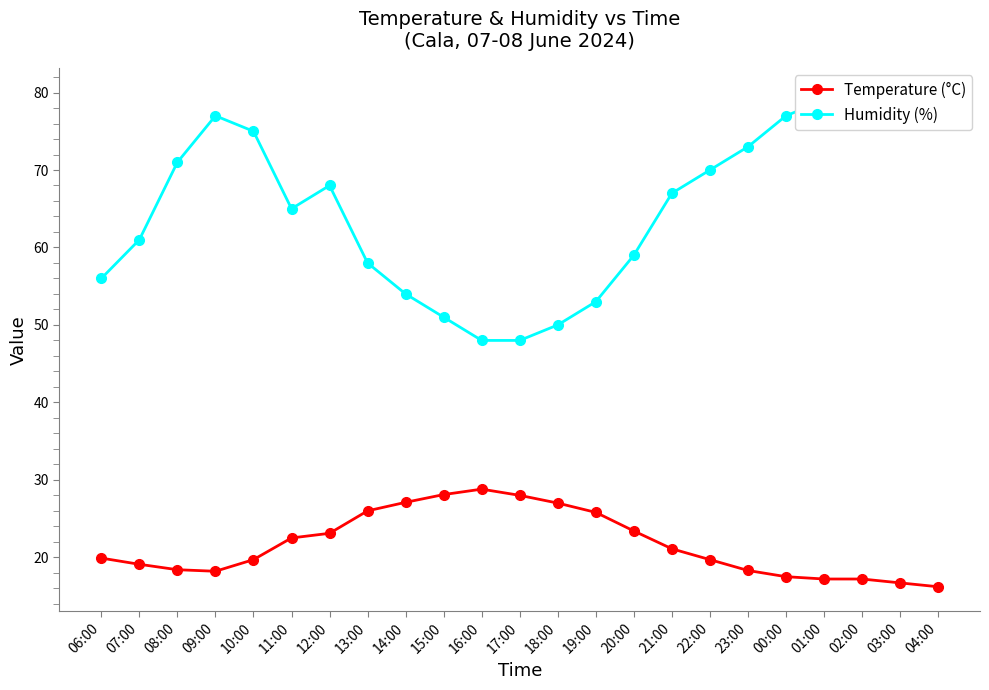

What is the value of the Temperature (°C) point at the 19th from the left?

17.5